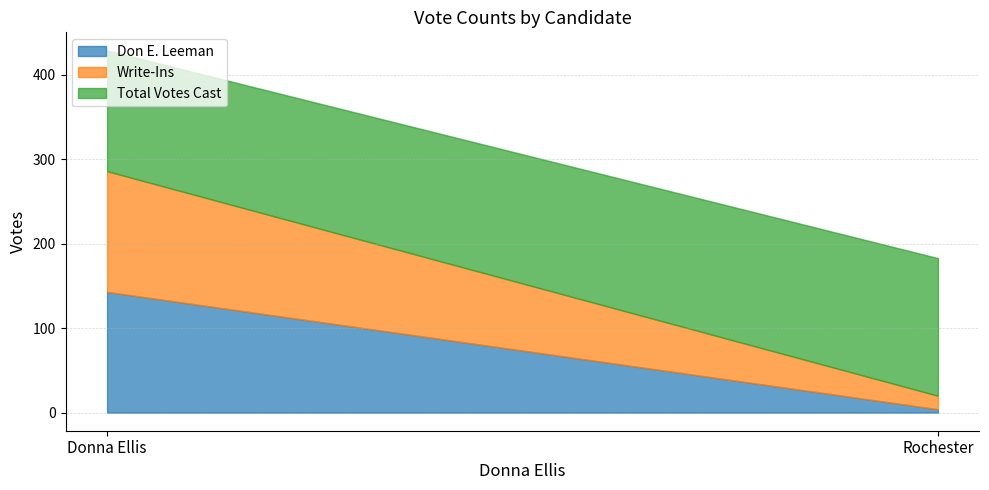

Does the chart have visible grid lines?

Yes